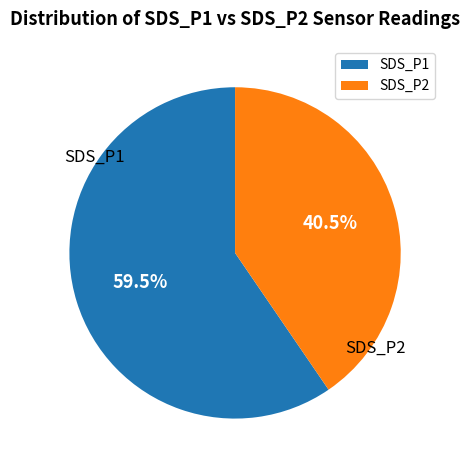

Does any single category account for the majority?

Yes